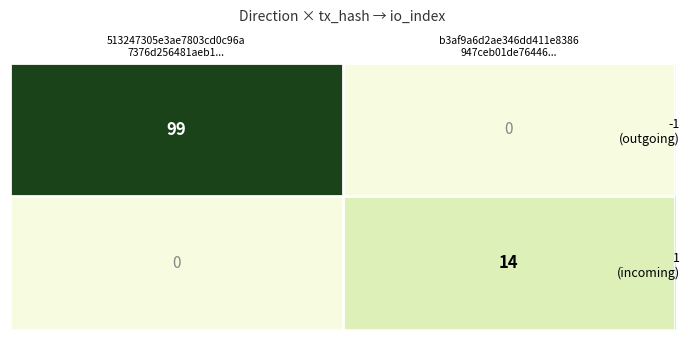

How many categories are shown in the chart?

2